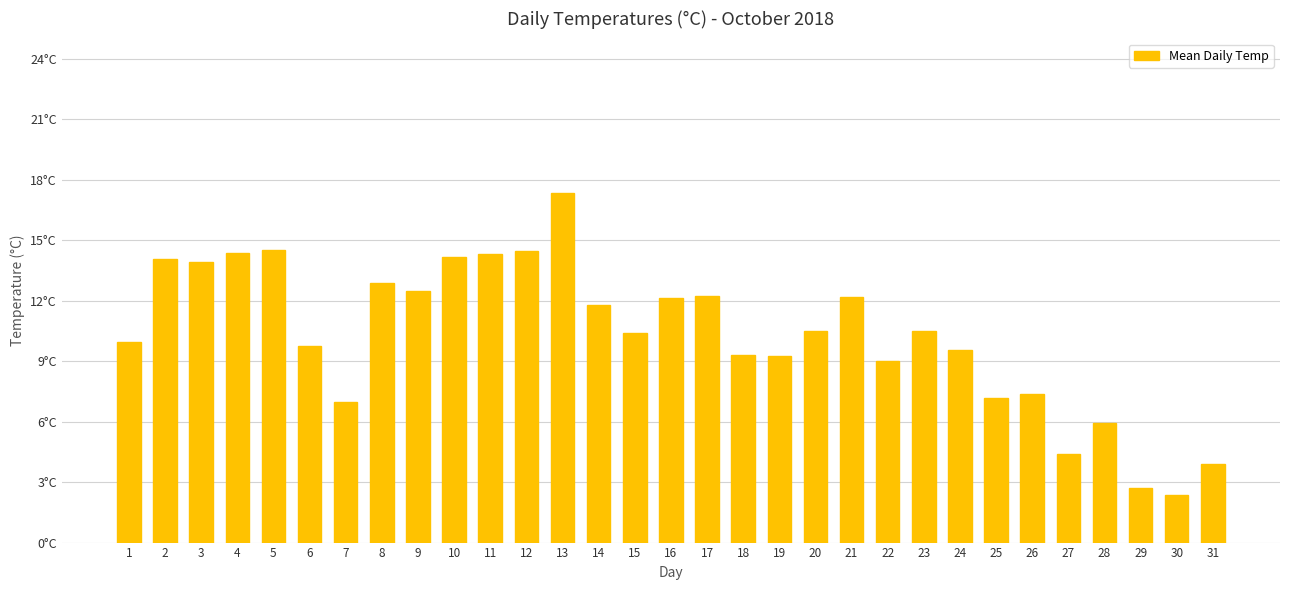

Reading right to left, what are all the values shown in this chart?

3.9	2.4	2.7	5.9	4.4	7.4	7.1	9.6	10.5	9.0	12.2	10.5	9.2	9.3	12.2	12.1	10.4	11.8	17.4	14.5	14.3	14.1	12.5	12.9	6.9	9.8	14.5	14.3	13.9	14.1	9.9